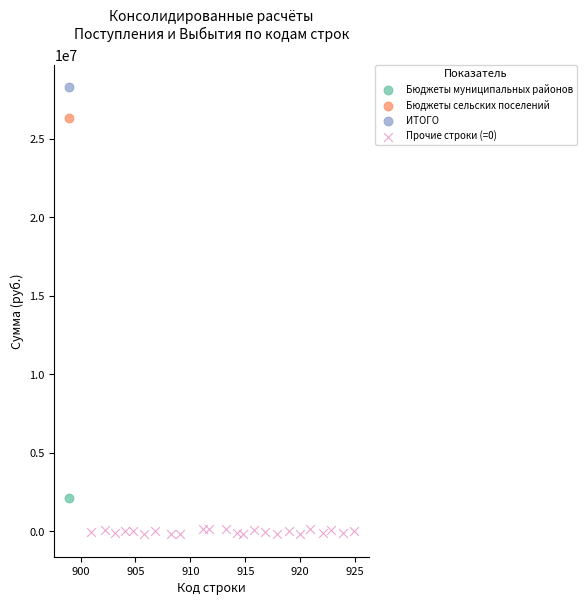

What are all the series names shown in the legend?

Бюджеты муниципальных районов, Бюджеты сельских поселений, ИТОГО, Прочие строки (=0)